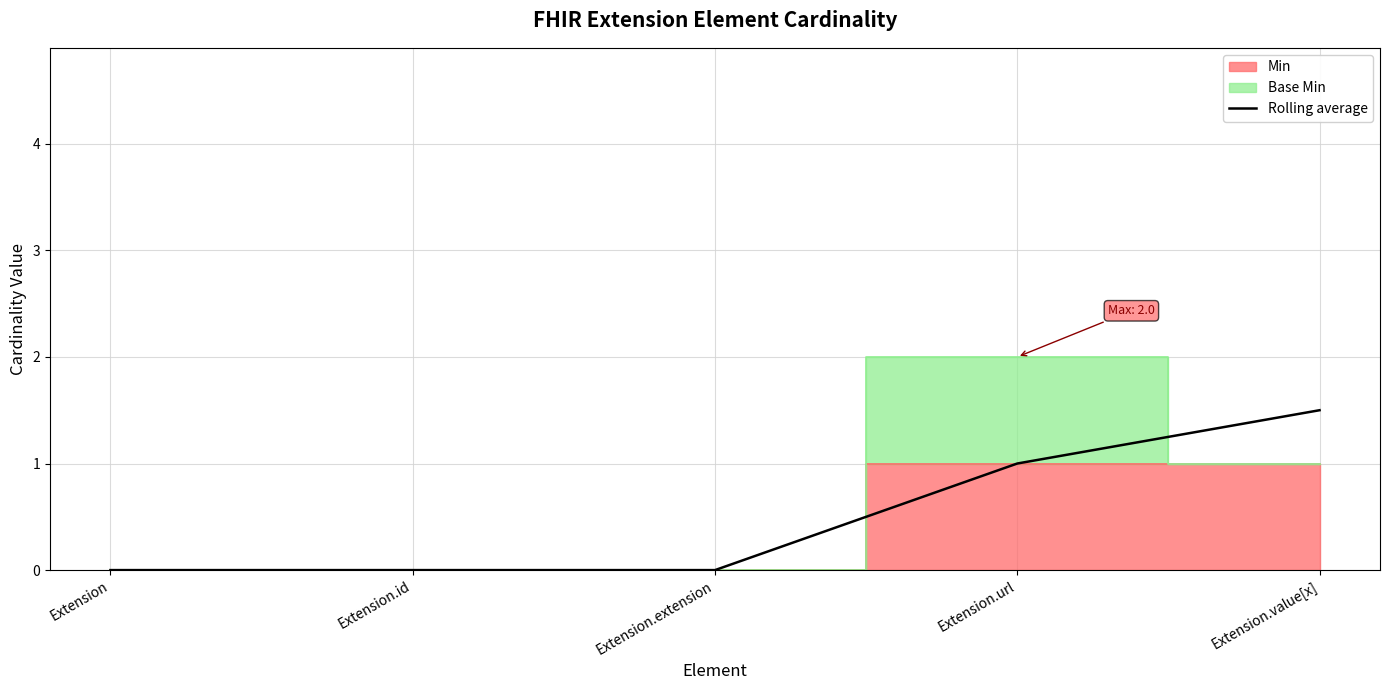

Reading right to left, extract all data points from this chart.

Extension.value[x]=1.5	Extension.url=1.0	Extension.extension=0.0	Extension.id=0.0	Extension=0.0